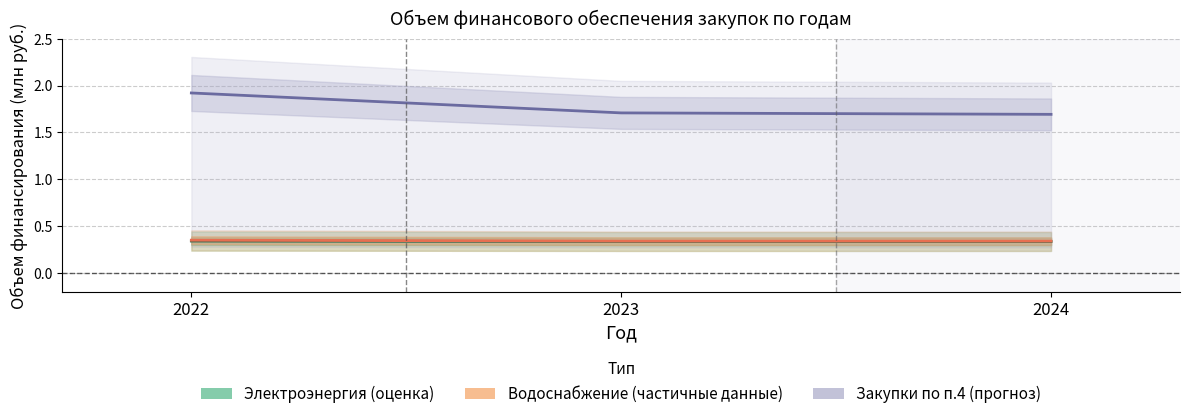

Reading left to right, extract all data points from this chart.

Электроэнергия (оценка): 2022=0.3	2023=0.3	2024=0.3
Водоснабжение (частичные данные): 2022=0.3	2023=0.3	2024=0.3
Закупки по п.4 (прогноз): 2022=1.9	2023=1.7	2024=1.7